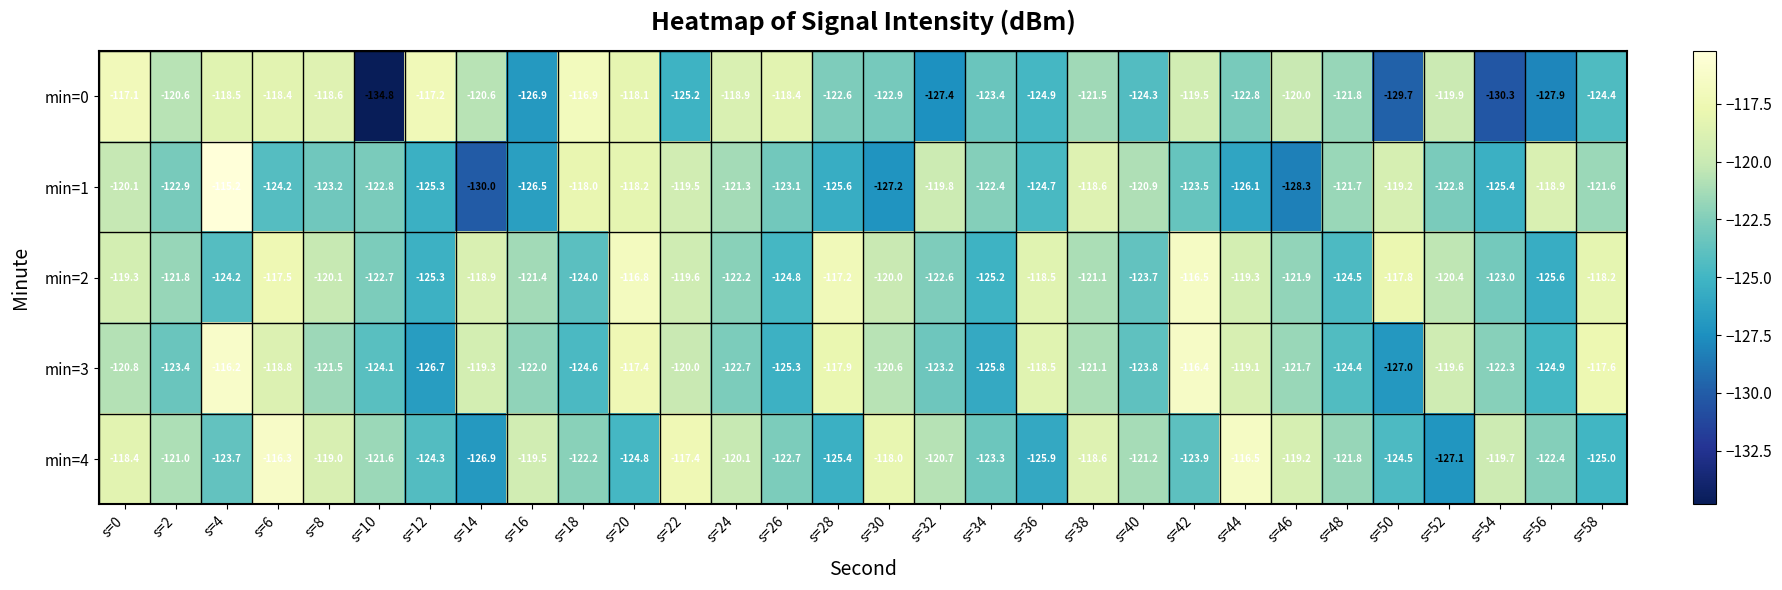

At which label does min=0 first exceed -121?

s=0